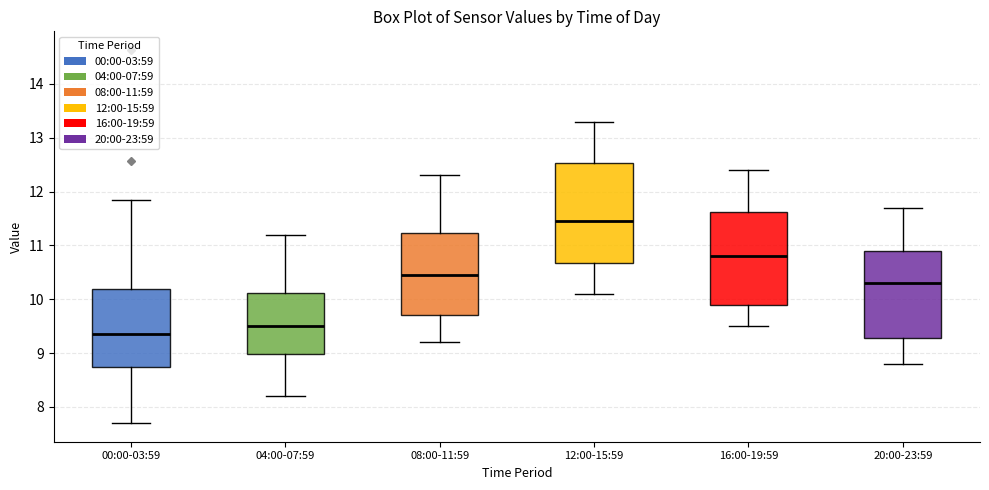

Reading left to right, transcribe this box plot: for each box, give where its median line is, the range the box spans, and where its two whiskers end, as read against the y-axis. The values are not printed on the chart, so give them approximately, as read against the axis.

00:00-03:59: median 9.4, box 8.7 to 10.2, whiskers 7.7 to 11.9
04:00-07:59: median 9.5, box 9.0 to 10.1, whiskers 8.2 to 11.2
08:00-11:59: median 10.5, box 9.7 to 11.2, whiskers 9.2 to 12.3
12:00-15:59: median 11.5, box 10.7 to 12.5, whiskers 10.1 to 13.3
16:00-19:59: median 10.8, box 9.9 to 11.6, whiskers 9.5 to 12.4
20:00-23:59: median 10.3, box 9.3 to 10.9, whiskers 8.8 to 11.7